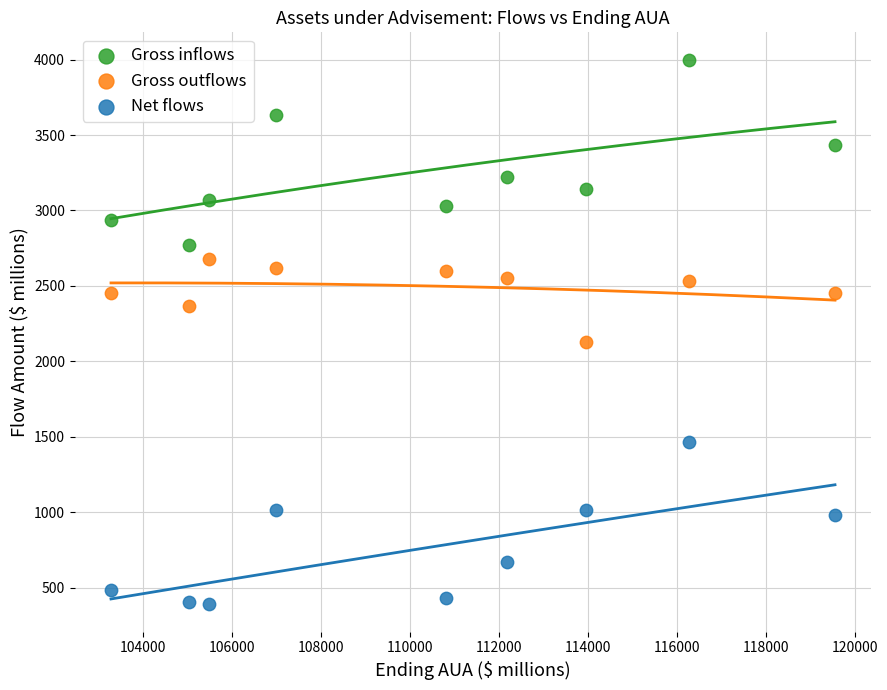

What is the X range (max minus min) for the scatter plot?

16284